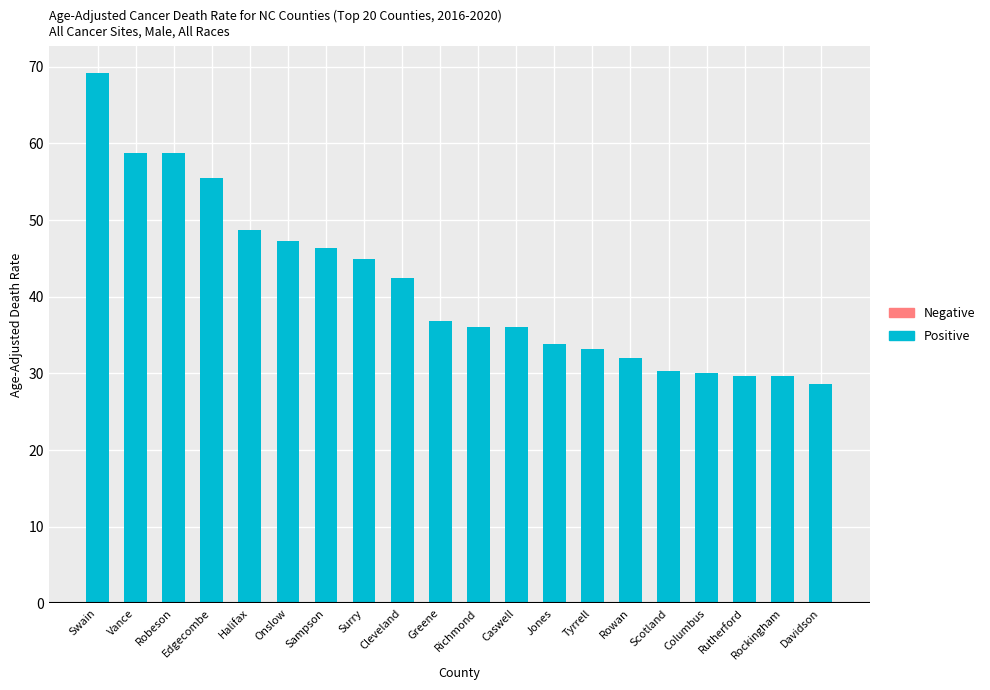

Rank the categories by value from highest to lowest.

Swain, Vance, Robeson, Edgecombe, Halifax, Onslow, Sampson, Surry, Cleveland, Greene, Richmond, Caswell, Jones, Tyrrell, Rowan, Scotland, Columbus, Rutherford, Rockingham, Davidson